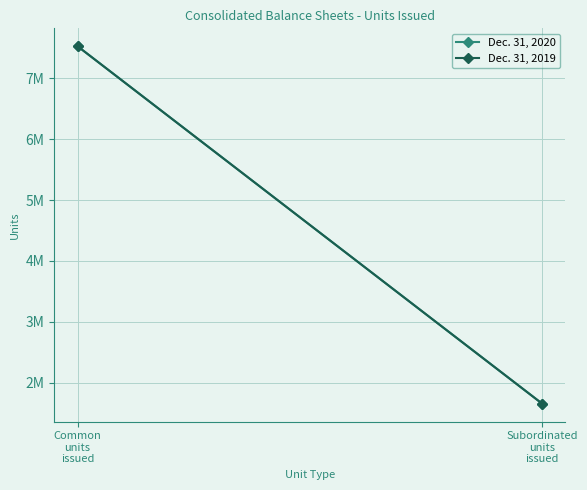

Reading left to right, list all the values displayed in this chart.

Dec. 31, 2020: Common
units
issued=7527830	Subordinated
units
issued=1654335
Dec. 31, 2019: Common
units
issued=7527830	Subordinated
units
issued=1654335